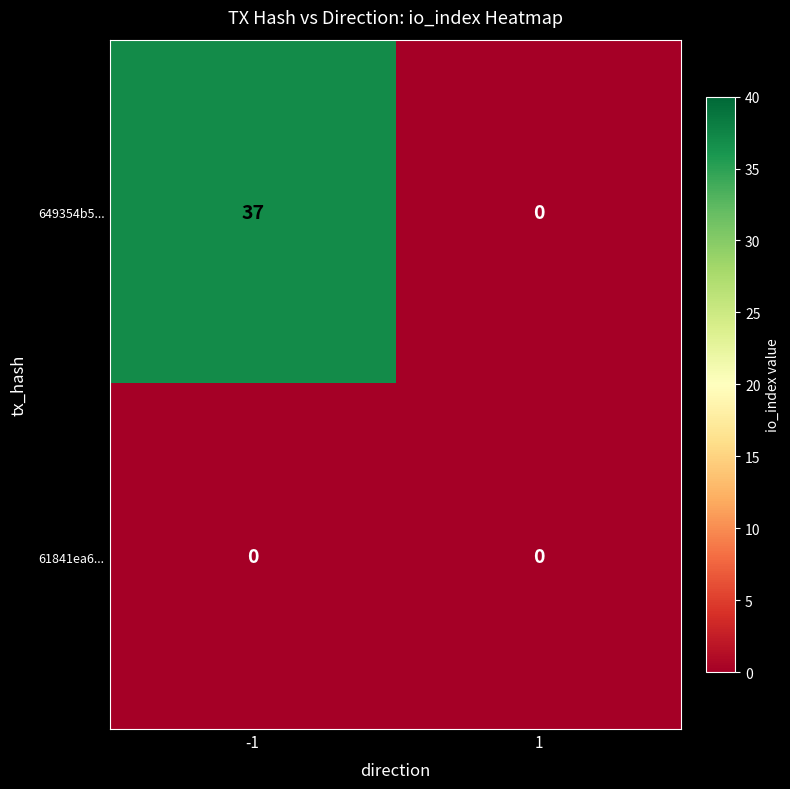

Which series has the largest range (max minus min)?

649354b5...